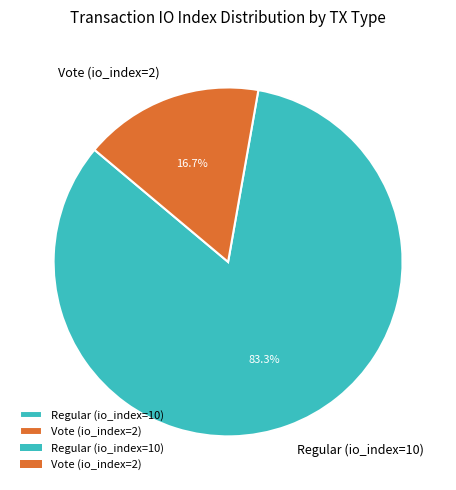

To the nearest percent, what is the combined percentage of Vote (io_index=2) and Regular (io_index=10)?

100%